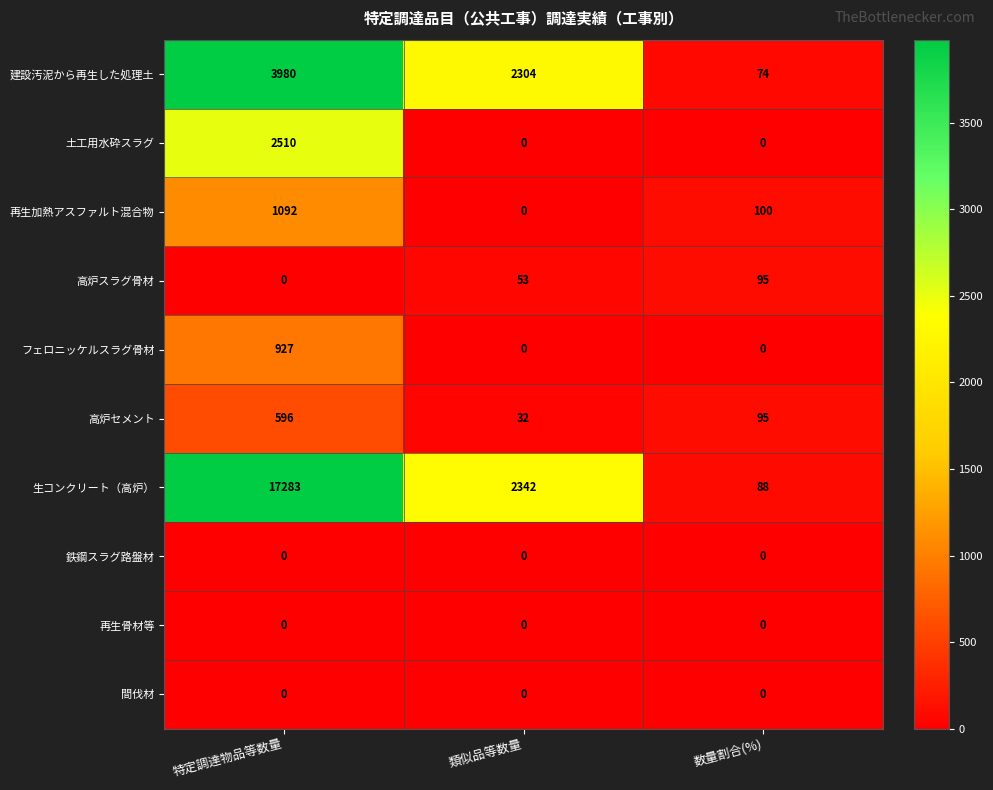

What is the average value of the フェロニッケルスラグ骨材 series?

309